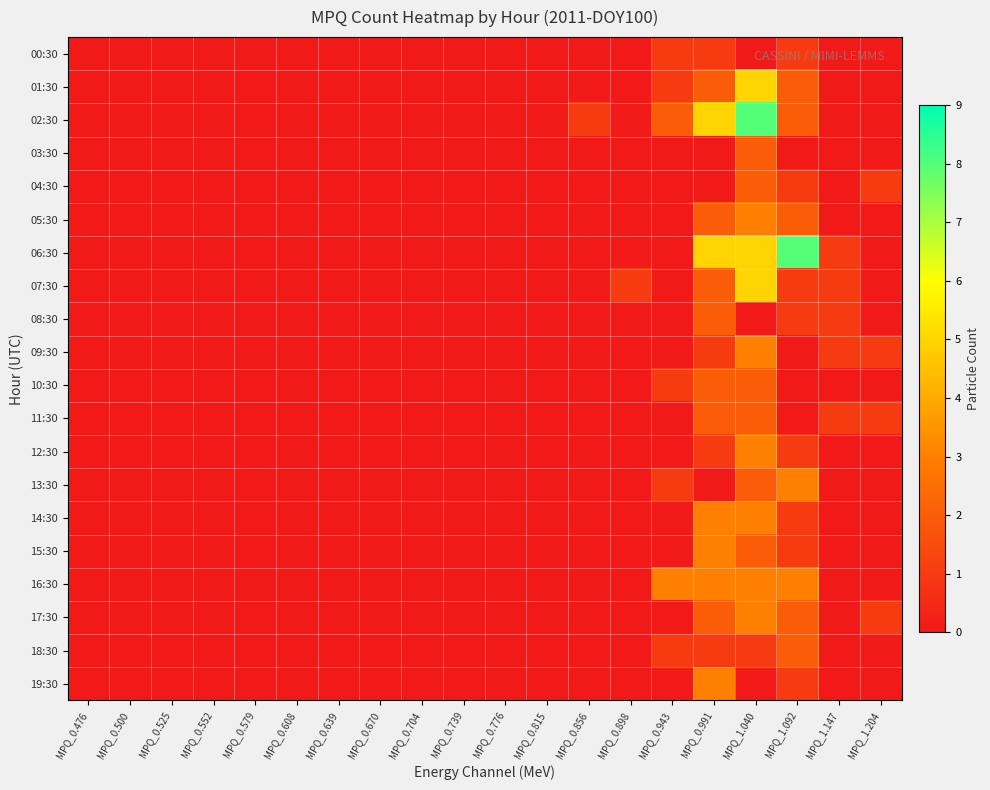

Which series has the widest spread of values?

02:30